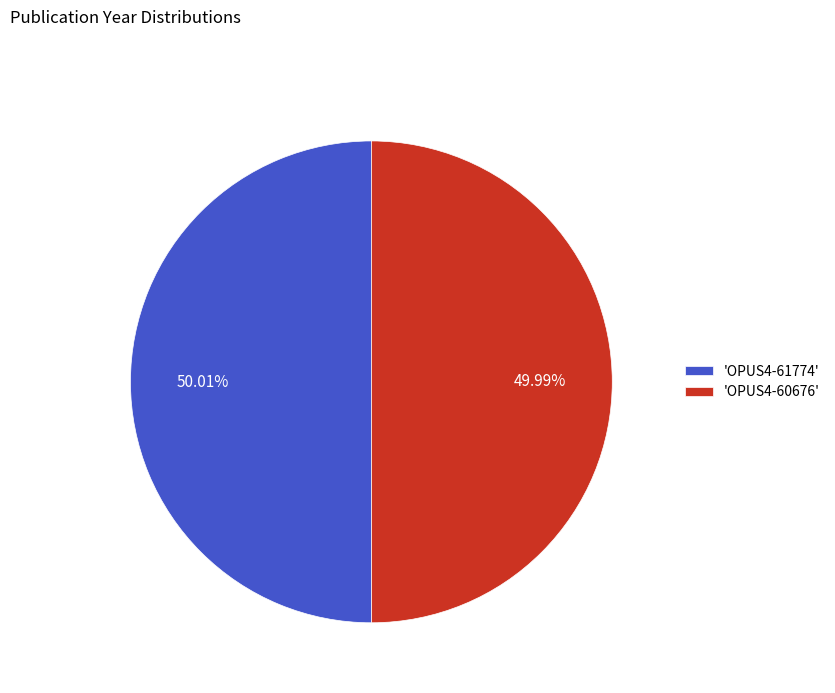

Approximately how many times larger is the value at 'OPUS4-60676' compared to 'OPUS4-61774'?

1.0